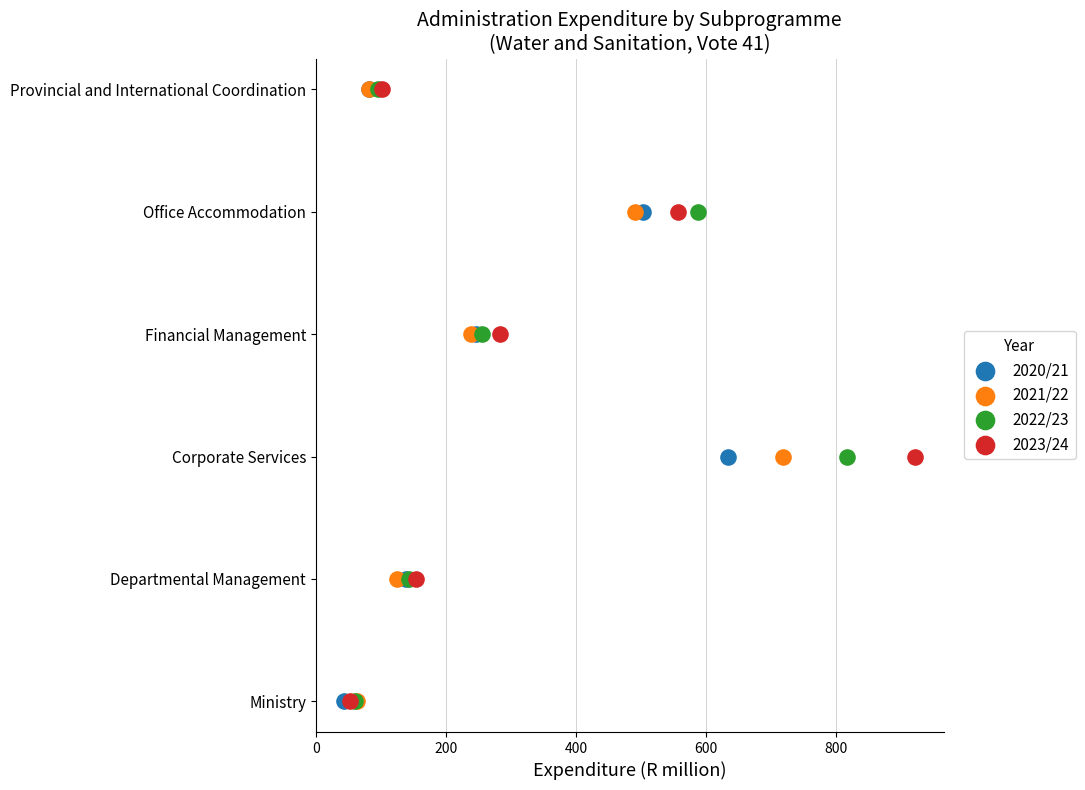

What are all the series names shown in the legend?

2020/21, 2021/22, 2022/23, 2023/24